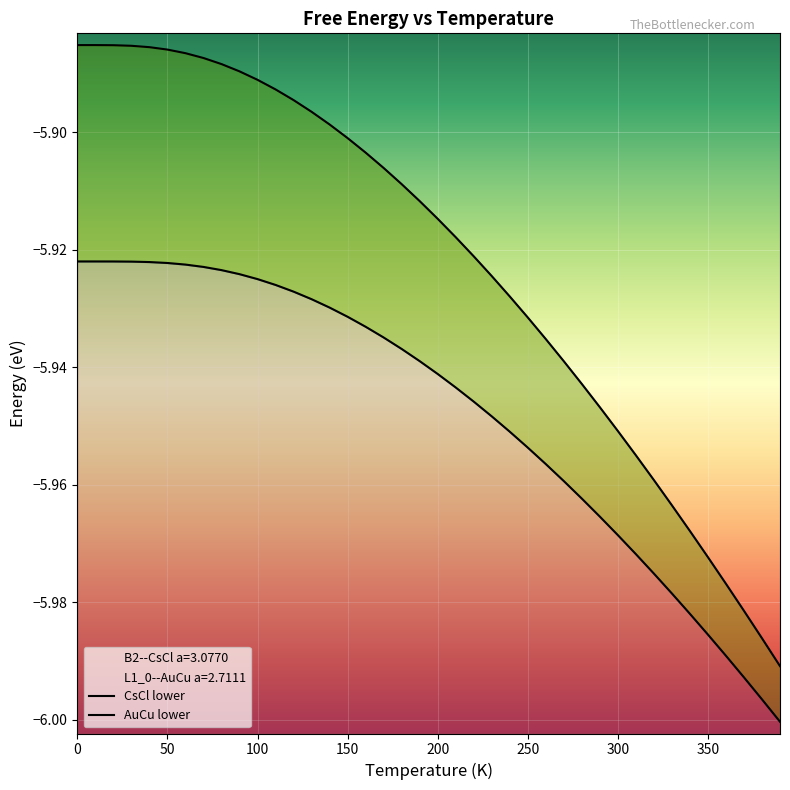

Which series has the widest spread of values?

L1_0--AuCu a=2.7111